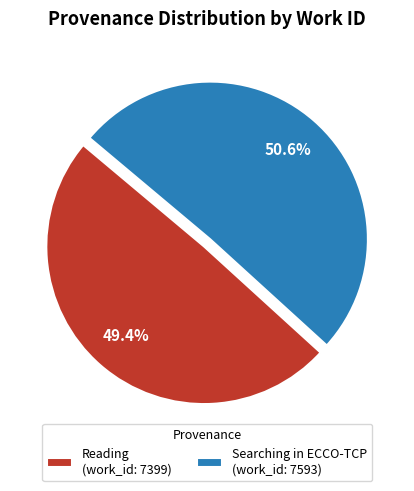

Does any single category account for the majority?

Yes